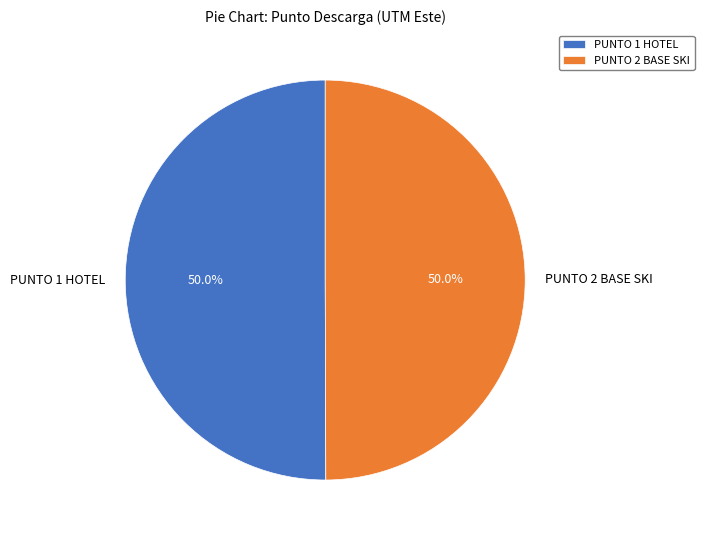

Approximately how many times larger is the value at PUNTO 2 BASE SKI compared to PUNTO 1 HOTEL?

1.0